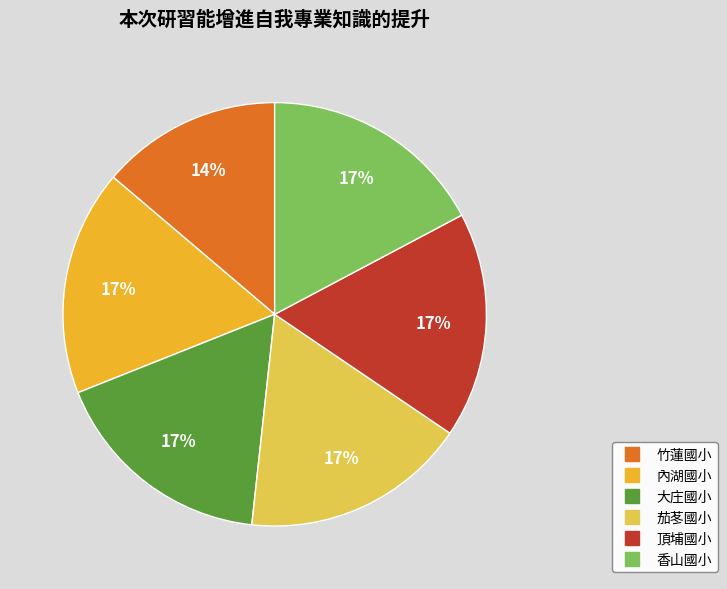

To the nearest percent, what is the combined percentage of 頂埔國小 and 香山國小?

34%